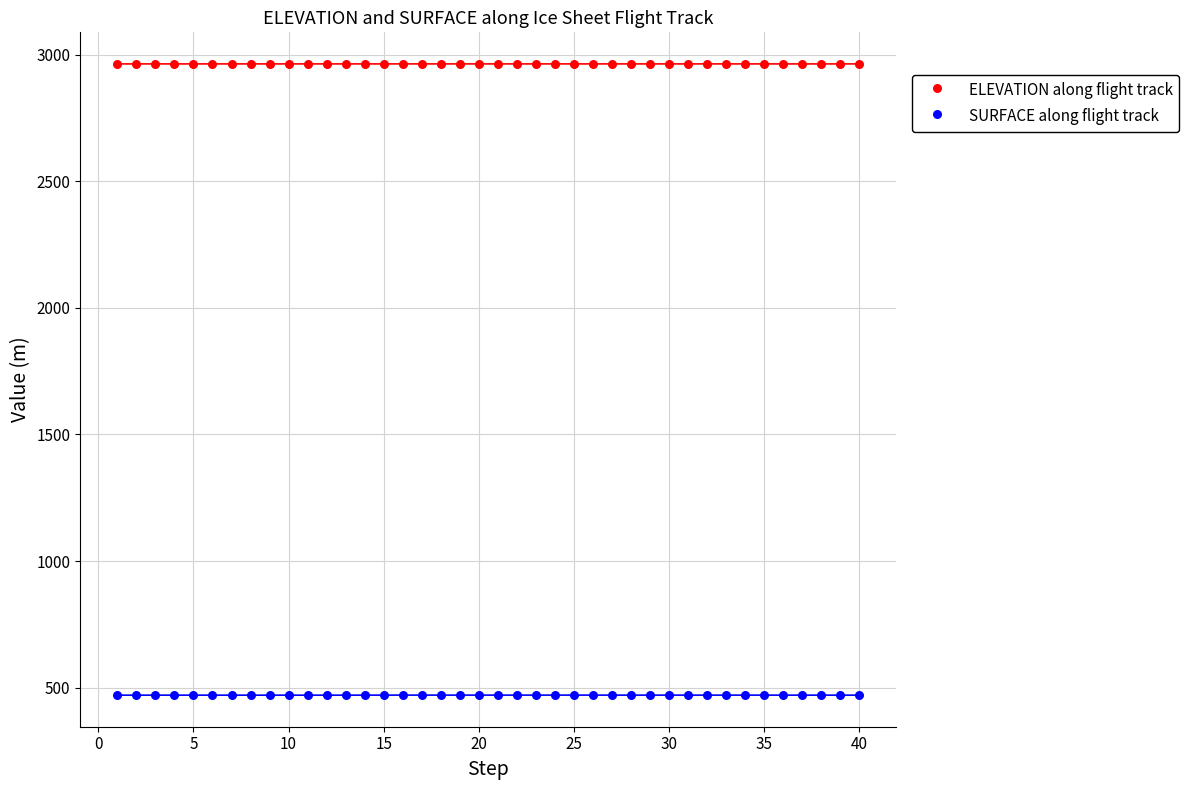

Across all data points, what is the range of Y values (max minus min)?

2493.2